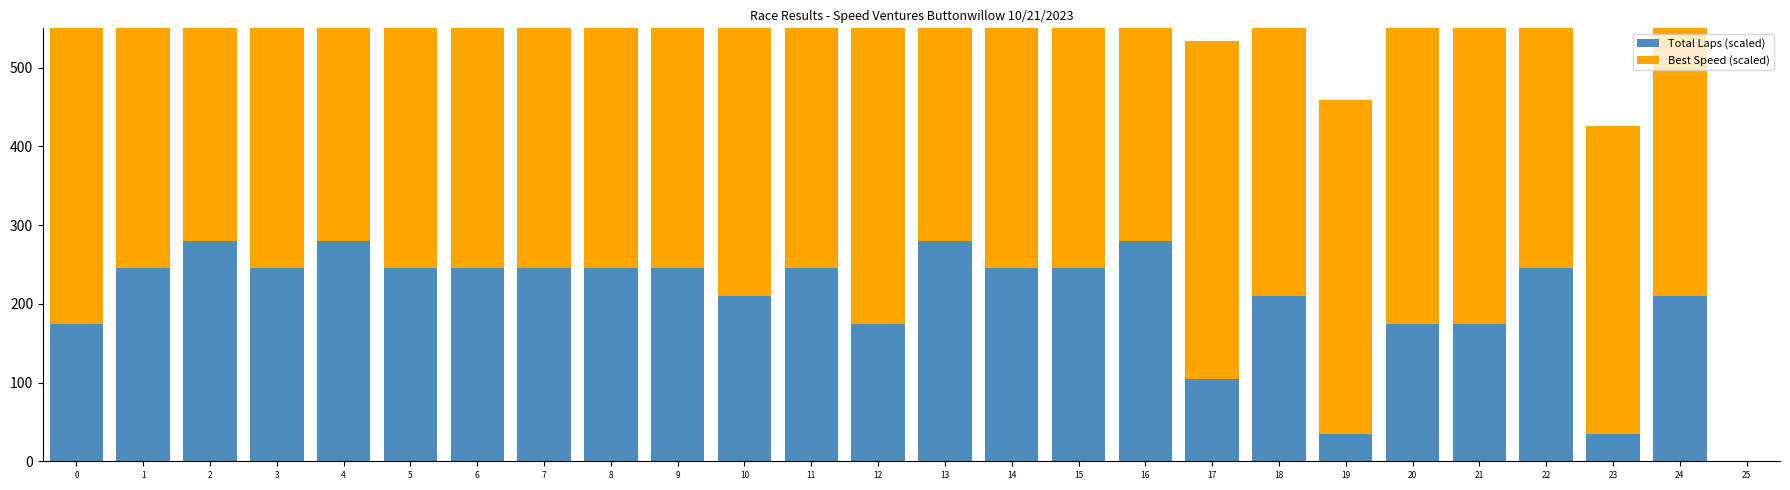

What are all the series names shown in the legend?

Total Laps (scaled), Best Speed (scaled)